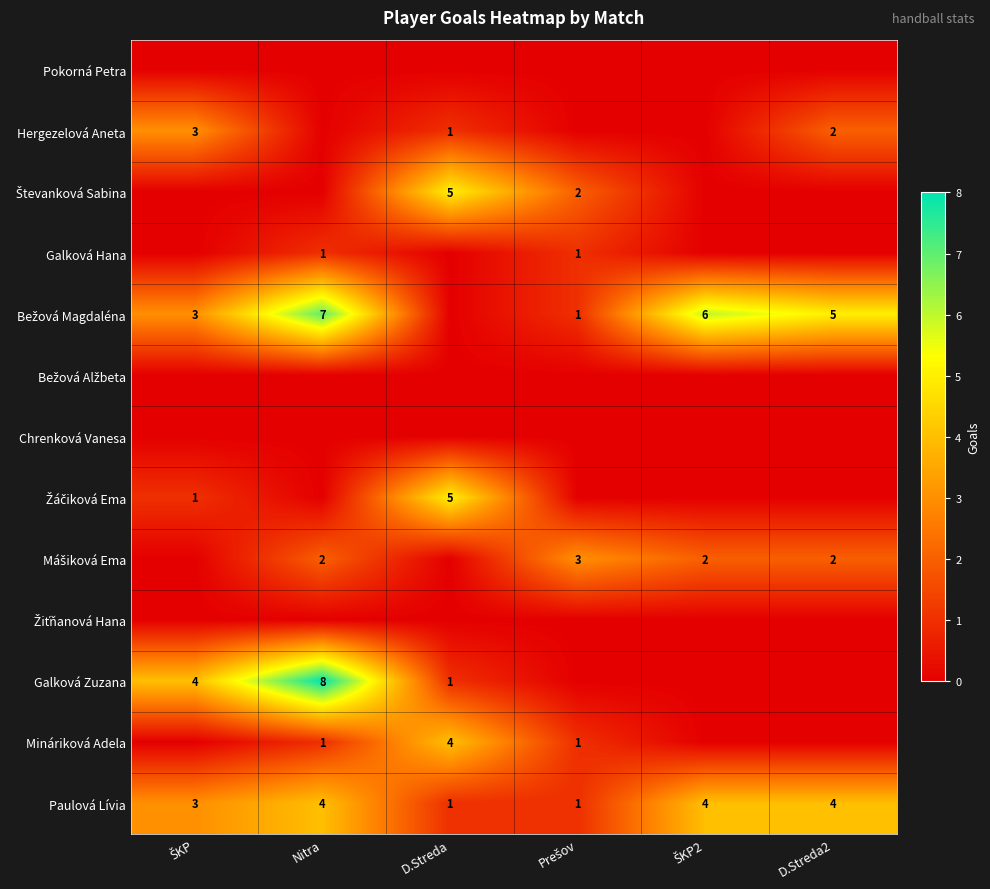

What is the spread (max minus min) of values at D.Streda2?

5